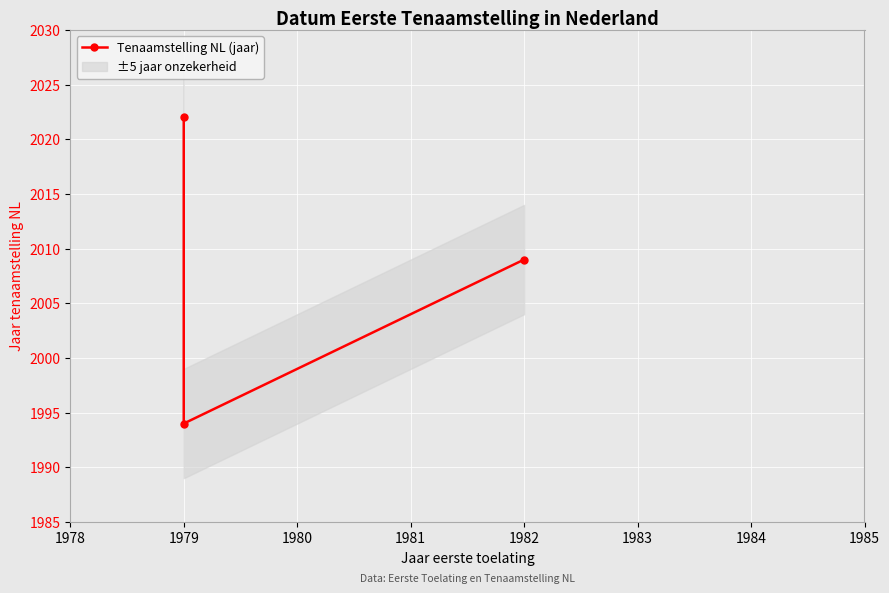

Is it true that the value at 1982 is 3396?

False